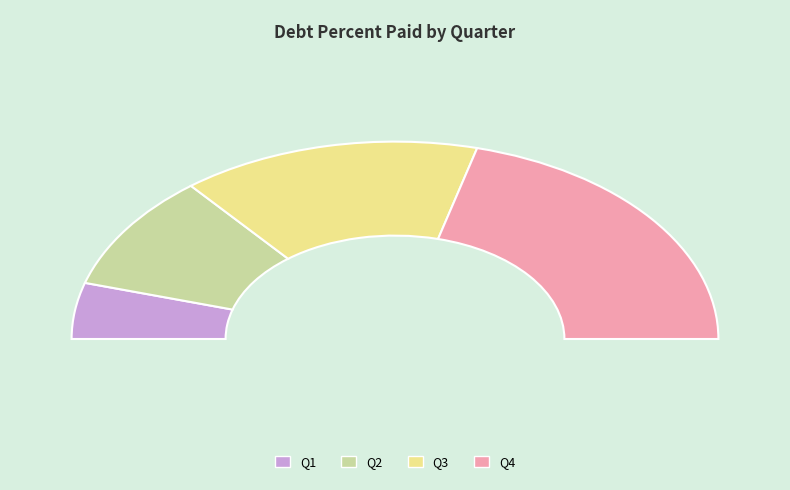

How many slices are in this pie chart?

4